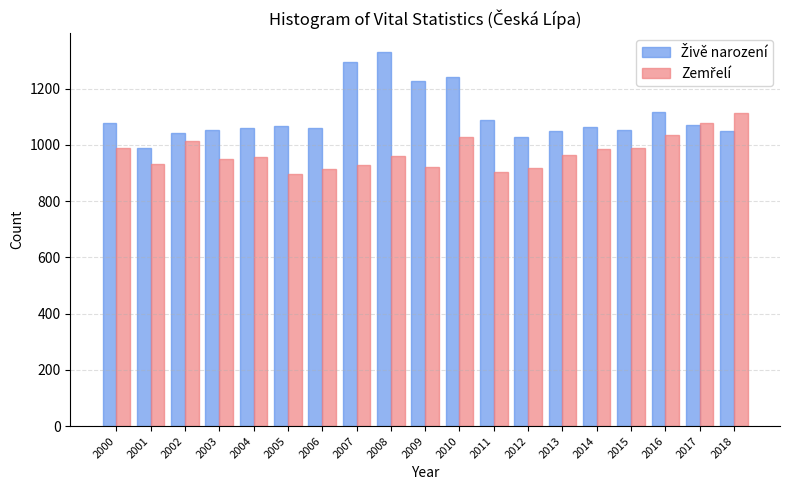

At how many categories does at least one series exceed 1177?

4